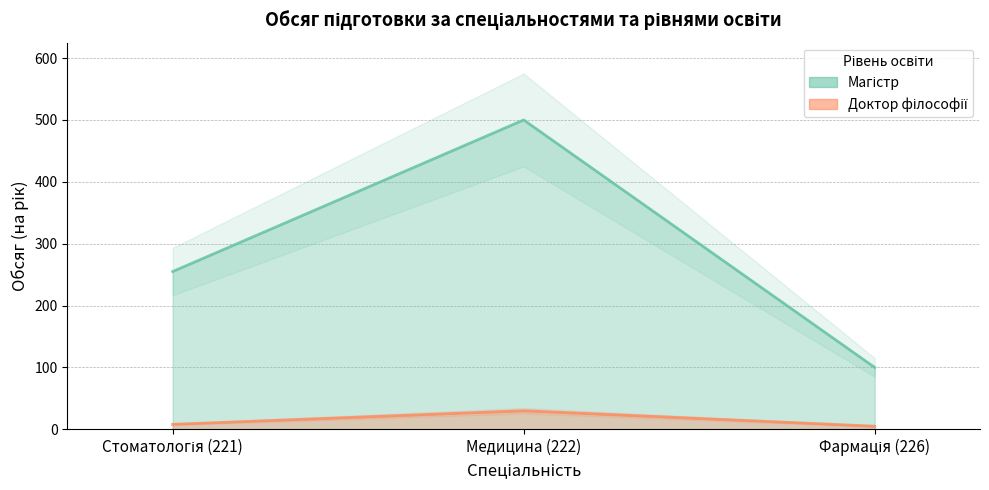

What is the total value across all series at Медицина (222)?

530